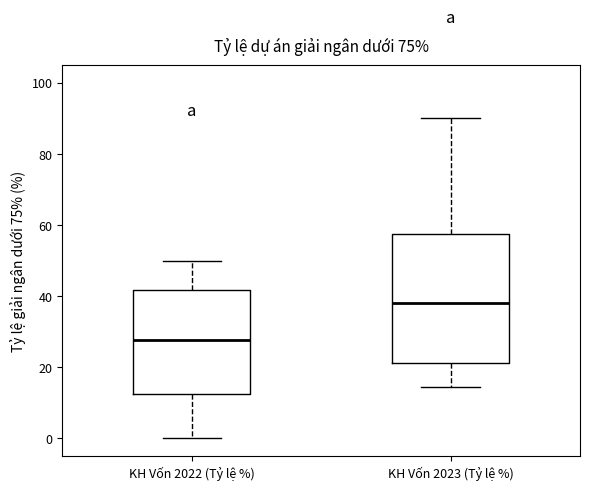

Reading left to right, read every box against the y-axis: the position of its median line, the range the box covers, and the ends of its whiskers. The values are not printed on the chart, so give them approximately, as read against the axis.

KH Vốn 2022 (Tỷ lệ %): median 28, box 12 to 42, whiskers 0 to 50
KH Vốn 2023 (Tỷ lệ %): median 38, box 22 to 58, whiskers 14 to 90